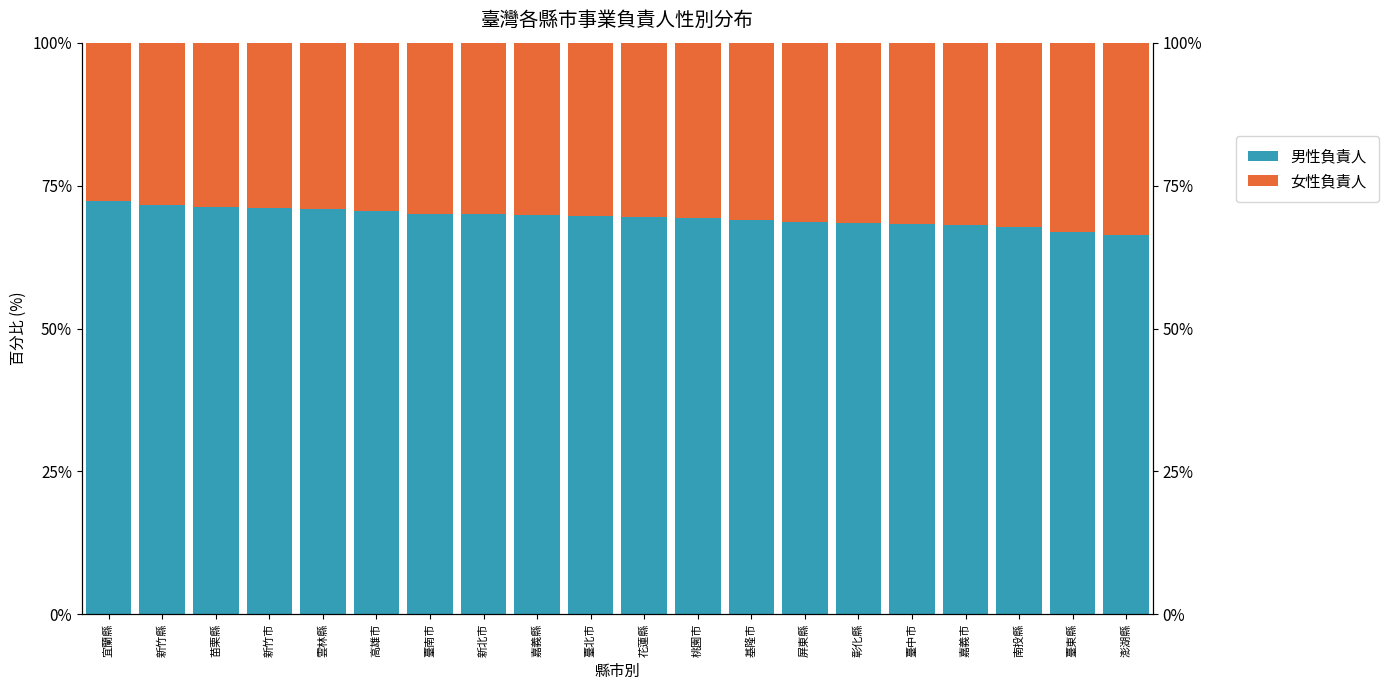

What is the difference between the 男性負責人 values at 花蓮縣 and 嘉義縣?

0.4